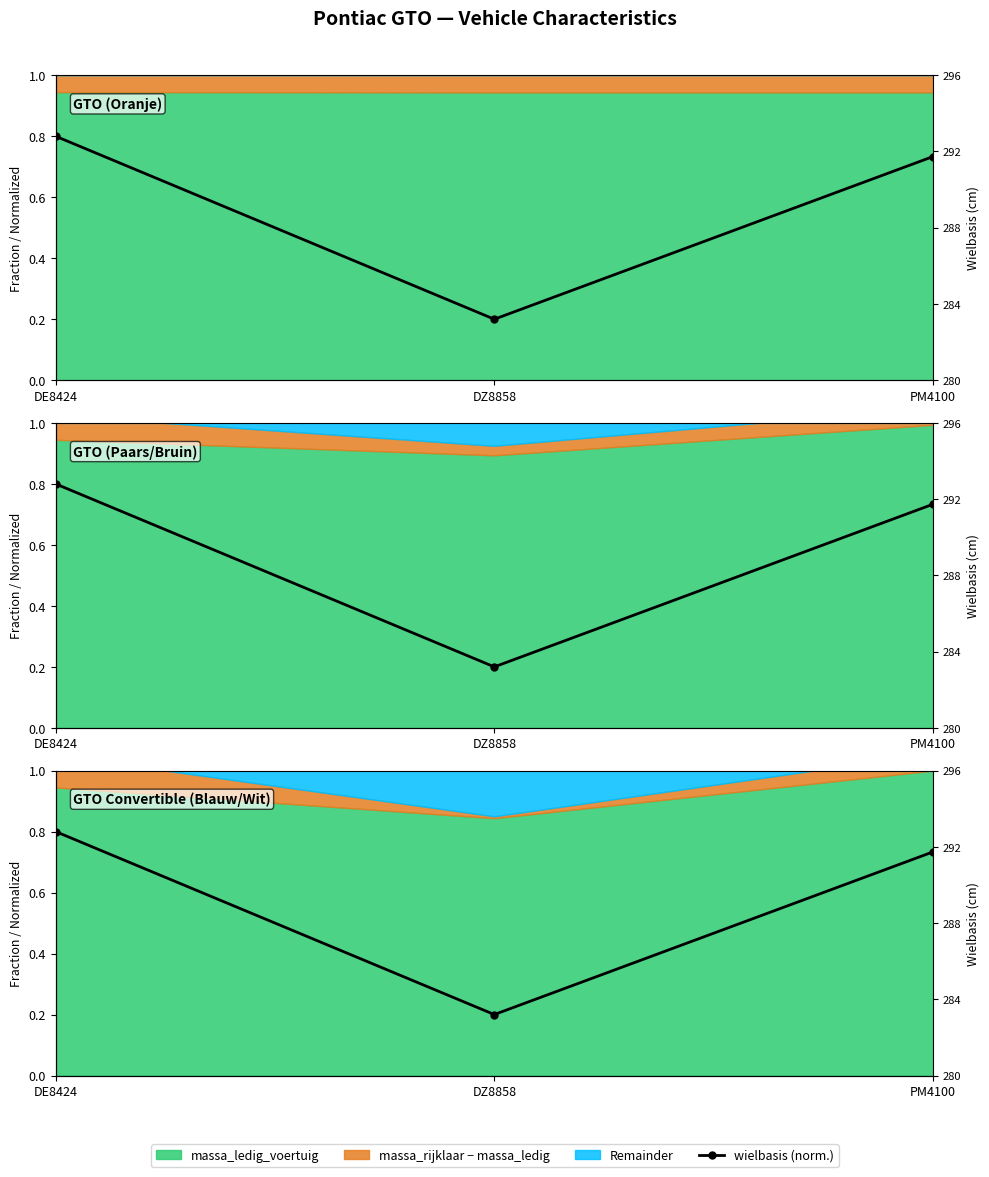

List the labels in order of value, largest first.

DE8424, PM4100, DZ8858